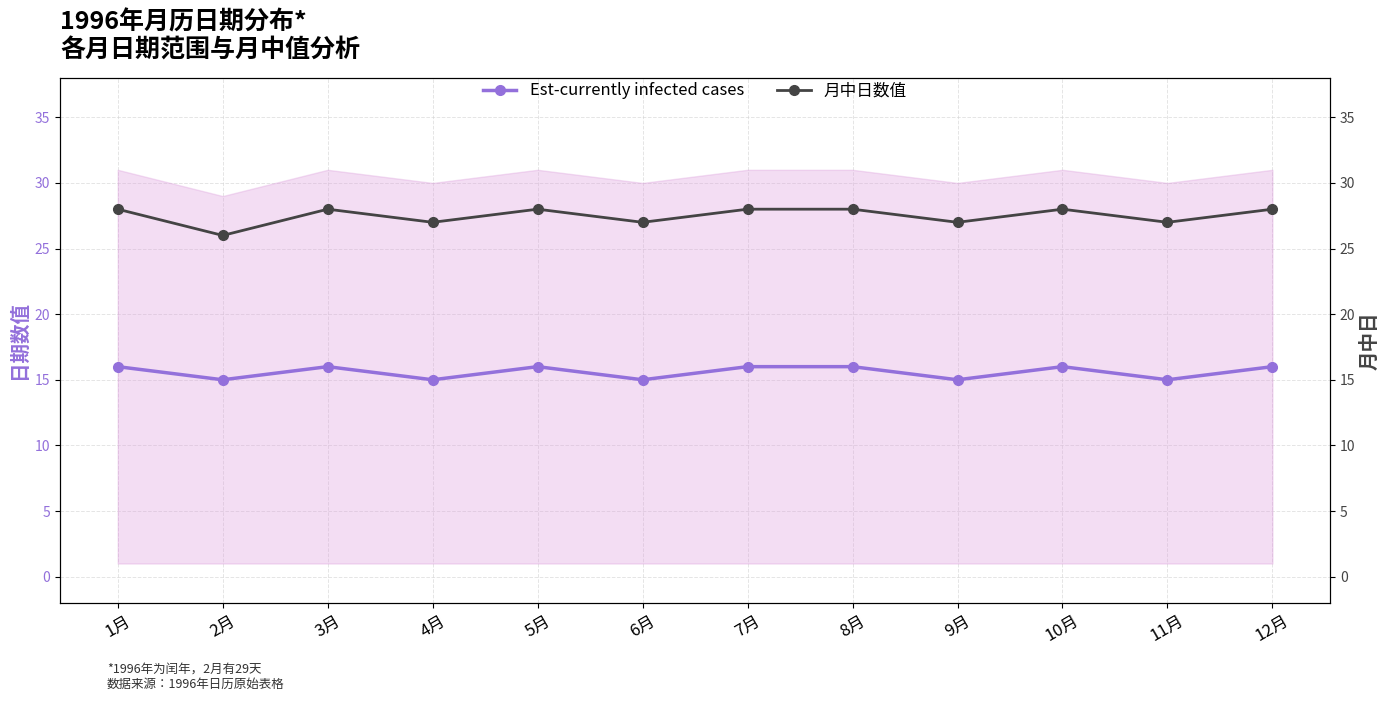

Count the Est-currently infected cases values in the range 15 to 16.

12